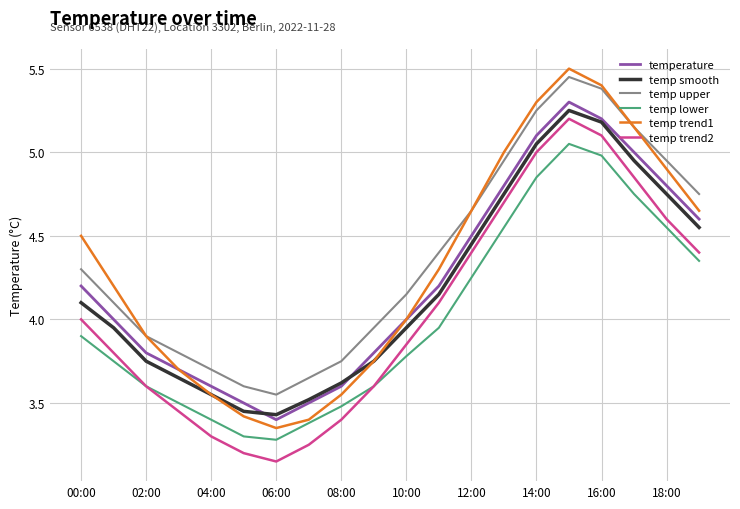

Which series has the widest spread of values?

temp trend1